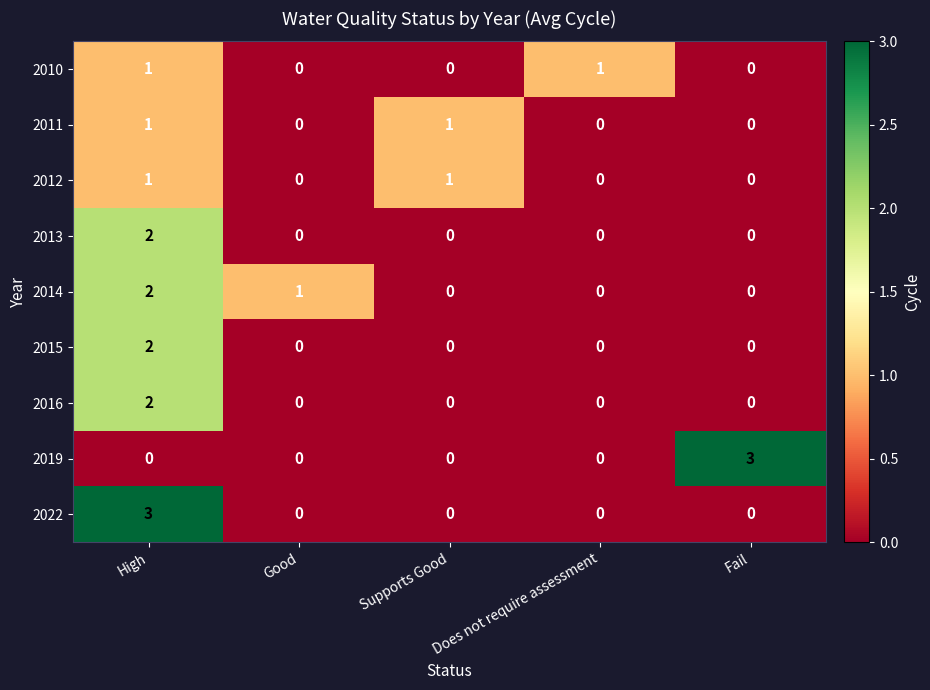

The value of 2016 at Fail is 0. True or false?

True